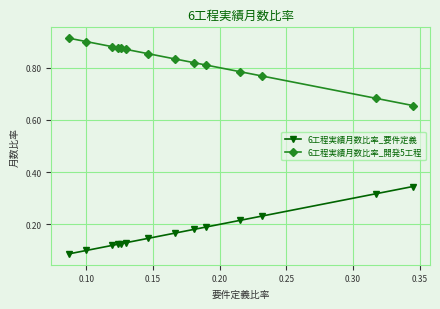

Count the 6工程実績月数比率_開発5工程 values in the range 0 to 1.

14